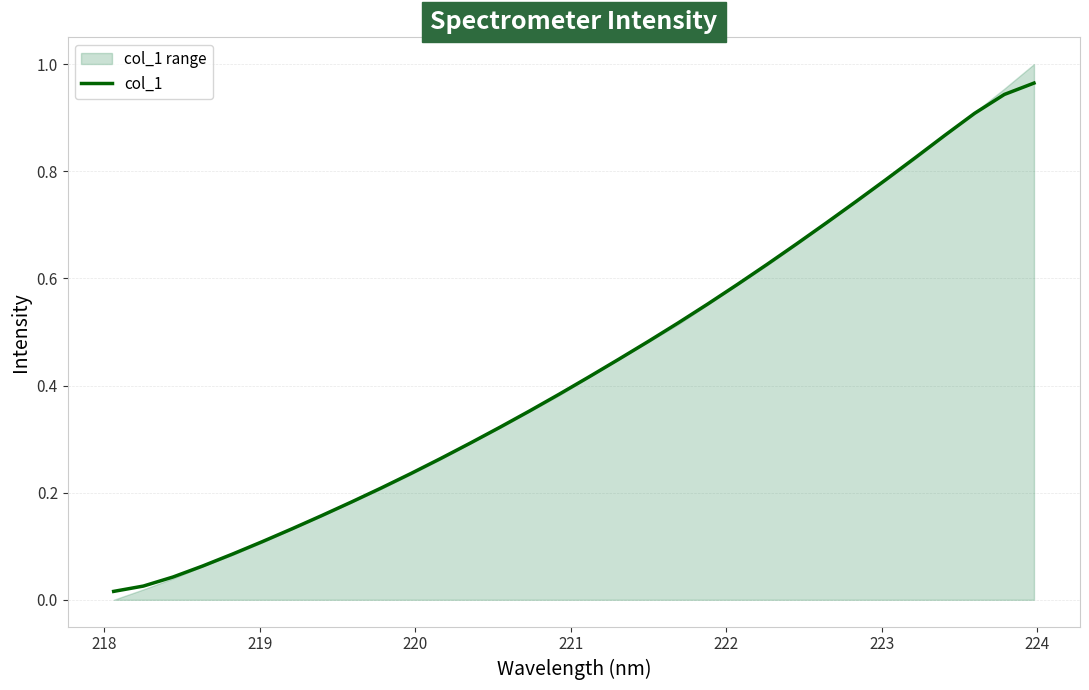

True or false: the data has more than 2 interior local peaks.

False